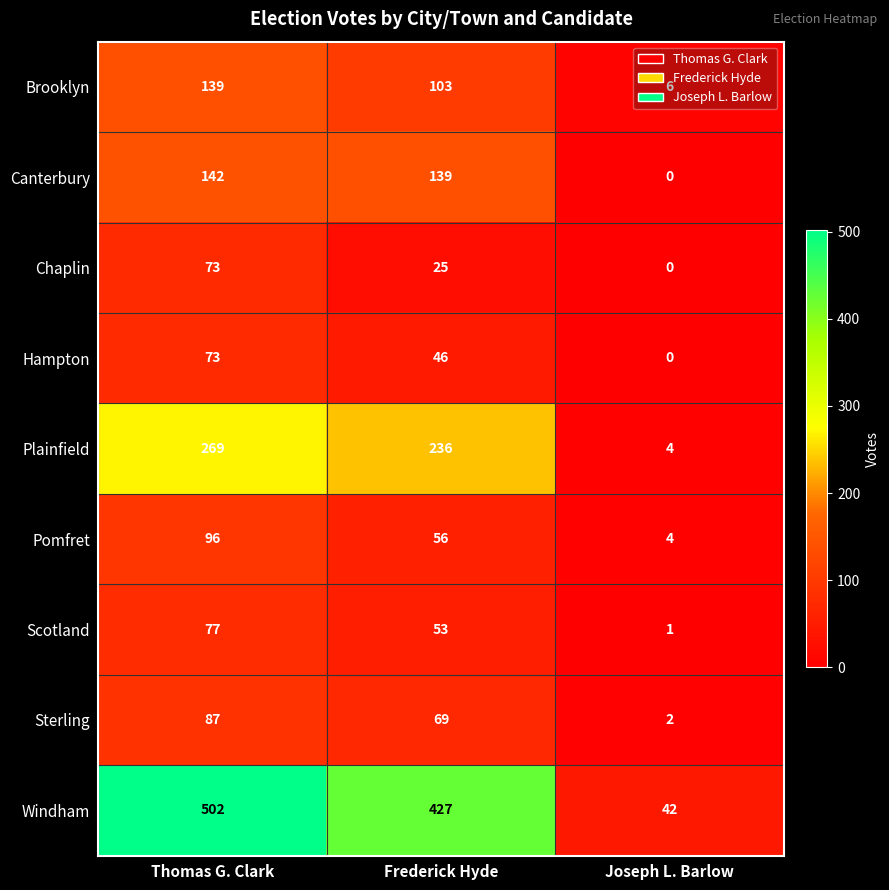

Rank the categories by Plainfield value from highest to lowest.

Thomas G. Clark, Frederick Hyde, Joseph L. Barlow